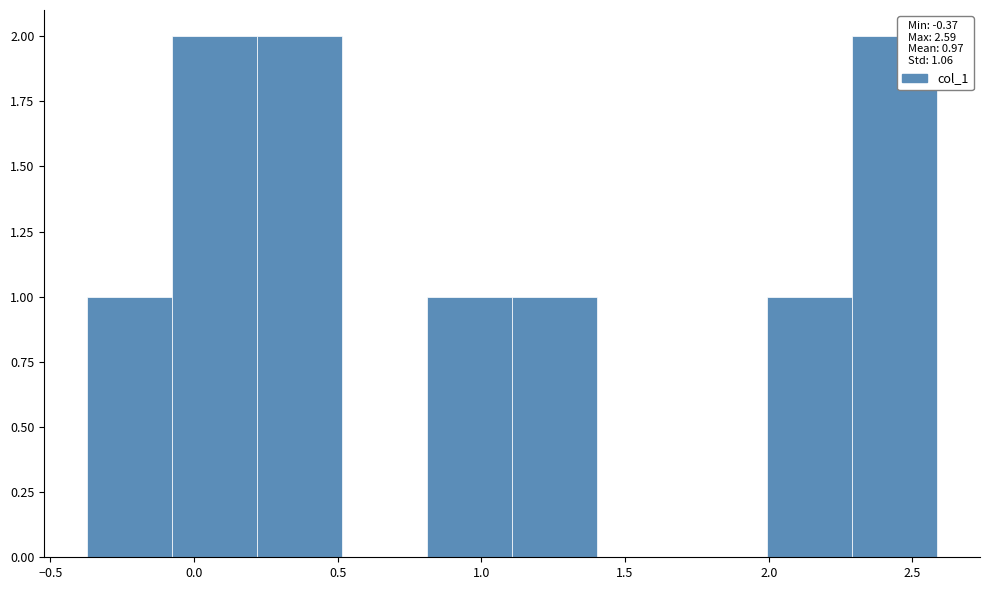

How tall is the bar that spans 1.10 to 1.40 on the x-axis? Neither the bar edges nor the heights are printed on the chart, so give them approximately, as read against the axes.

1